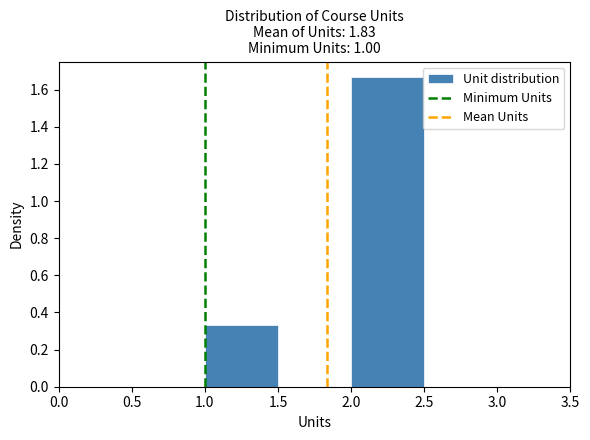

Reading left to right, list every bar in this chart as the range it spans on the x-axis followed by its height. The values are not printed on the chart, so give them approximately, as read against the axis.

0.5 to 1.0: 0
1.0 to 1.5: 0.34
1.5 to 2.0: 0
2.0 to 2.5: 1.66
2.5 to 3.0: 0